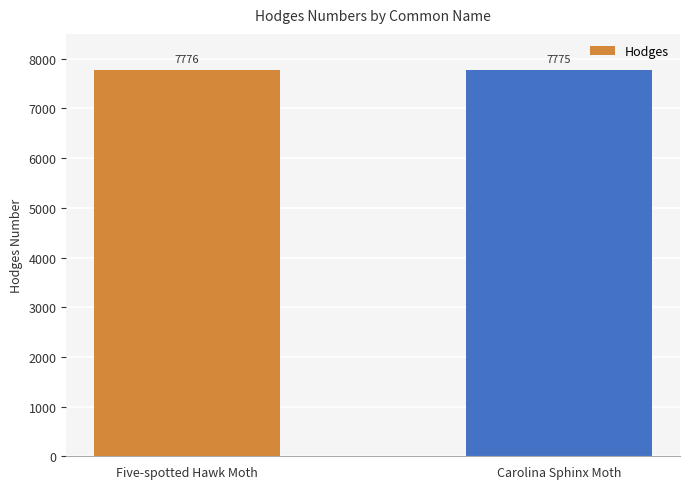

What is the sum of all values?

15551